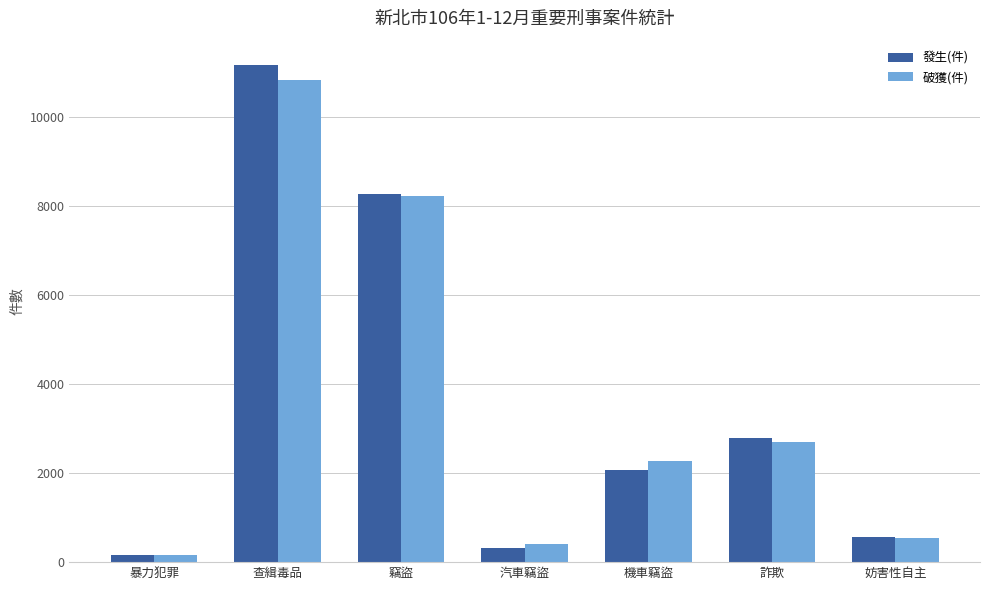

Where is 發生(件) nearest to the value 5656?

竊盜